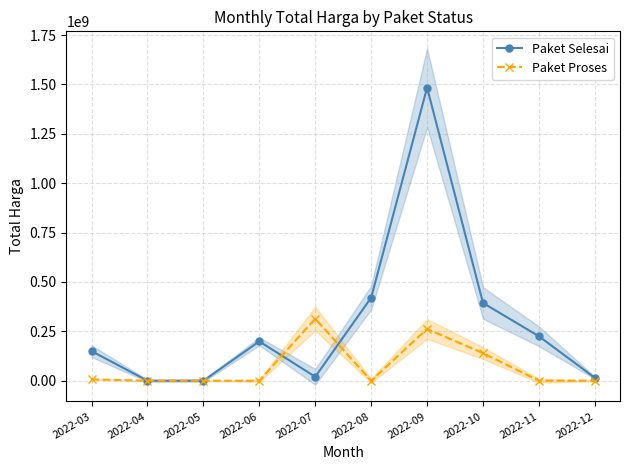

Between 2022-08 and 2022-12, which is larger?

2022-08